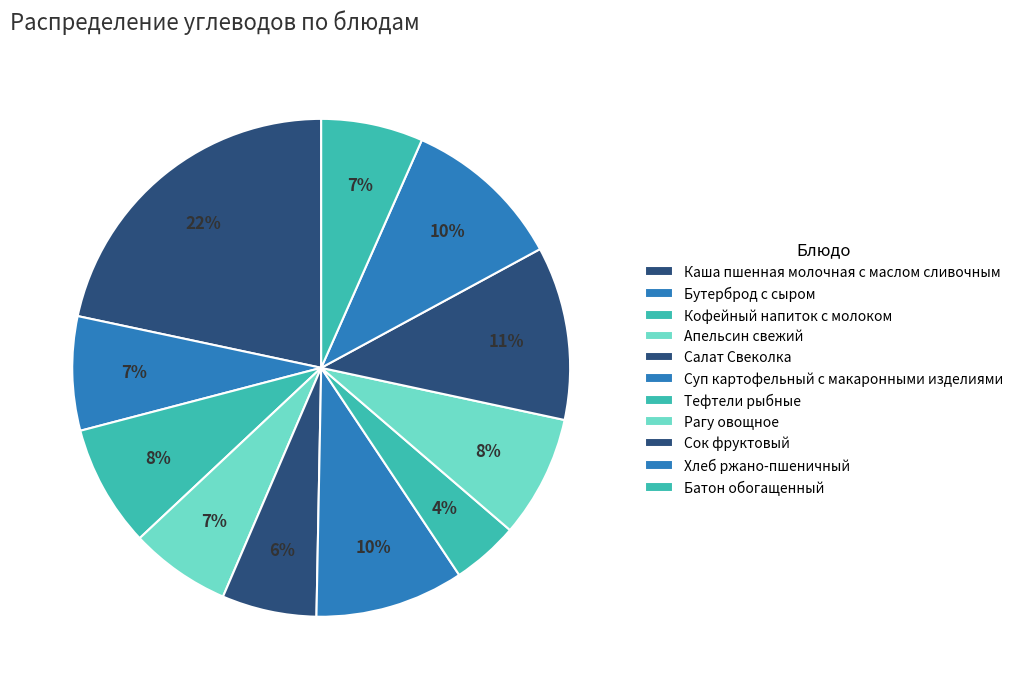

How many slices are in this pie chart?

11